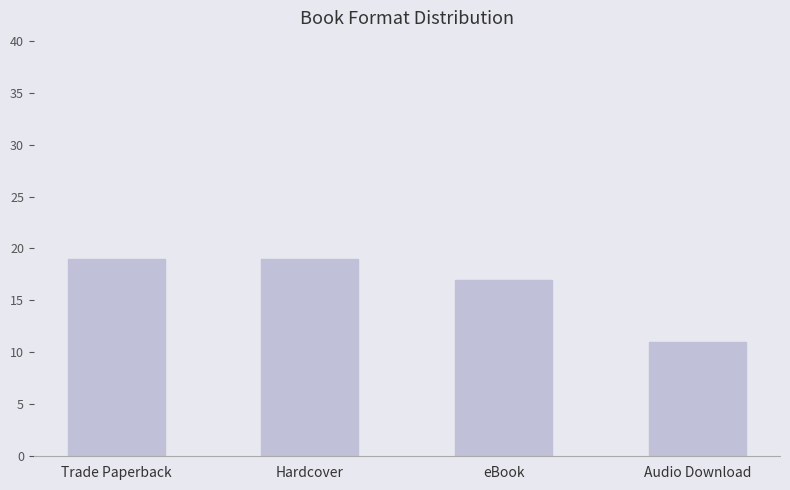

What position from the left is Audio Download?

4